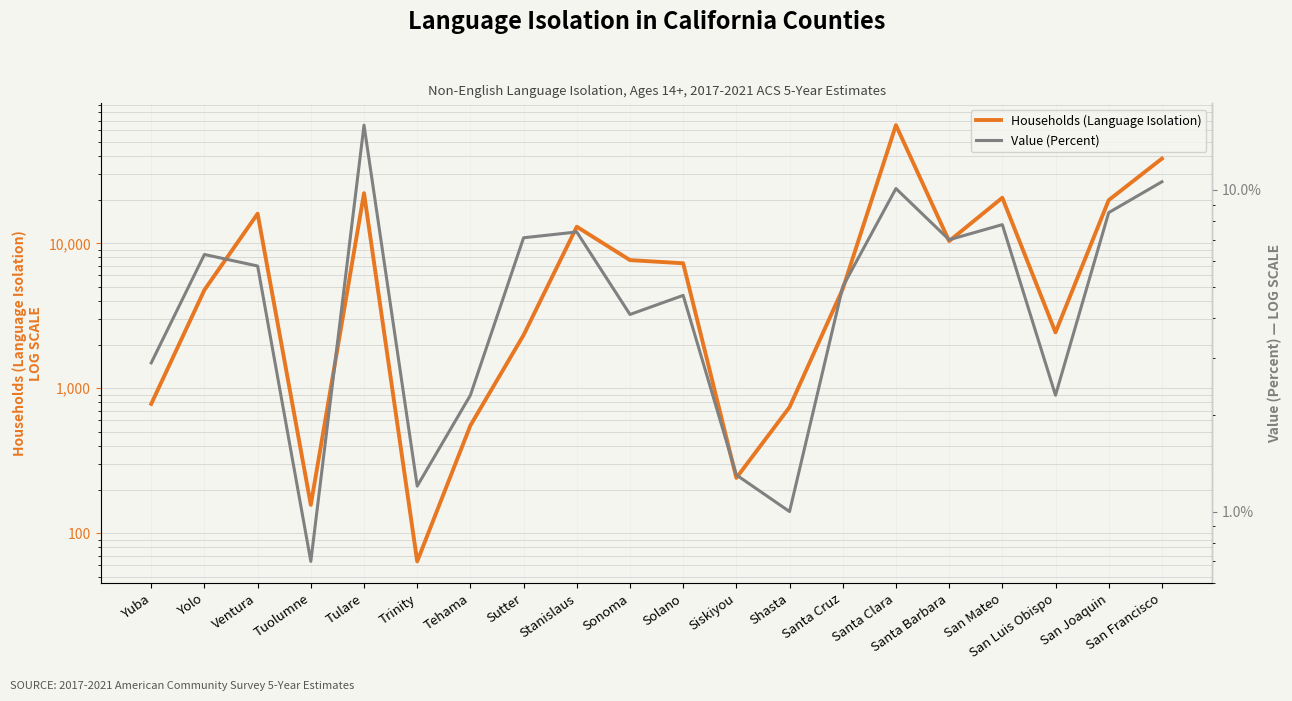

How many interior local peaks does the Households (Language Isolation) series have?

5